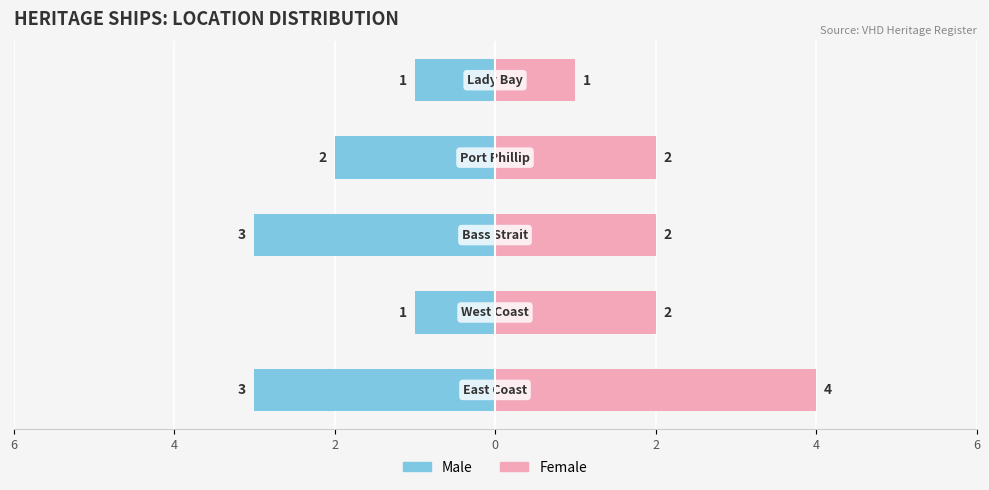

How many values in the Male series exceed -2?

2